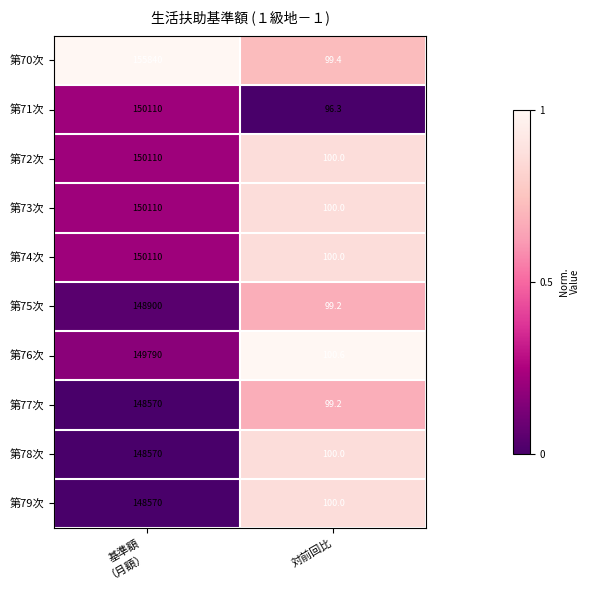

What is the spread (max minus min) of values at 対前回比?

4.3